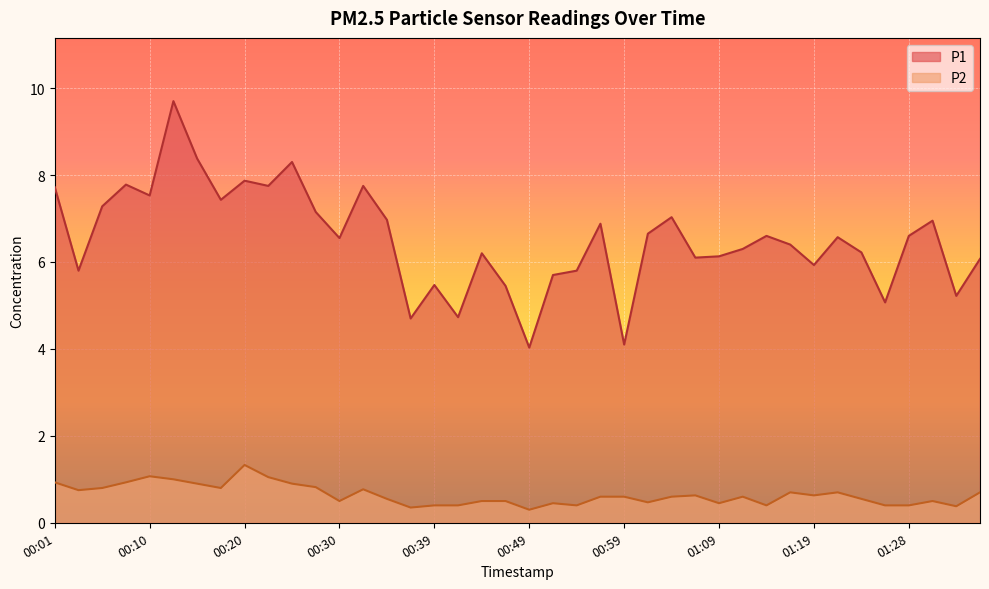

Rank the series at 00:30 from lowest to highest value.

P2, P1